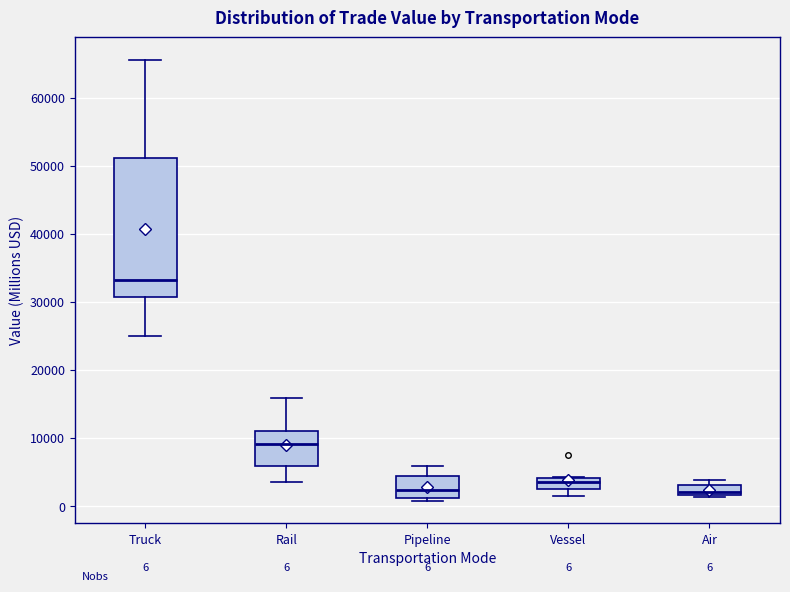

Which box is the tallest, from its lower edge to its upper edge?

Truck